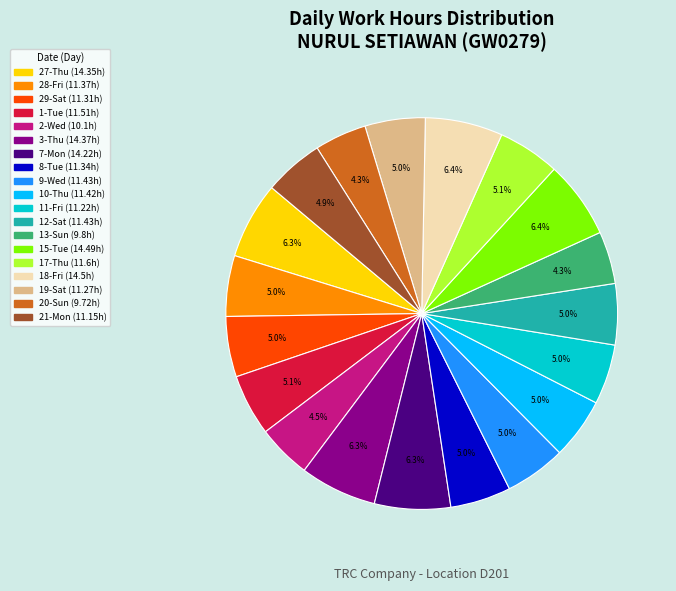

What portion of the pie excludes 29-Sat?

95.0%